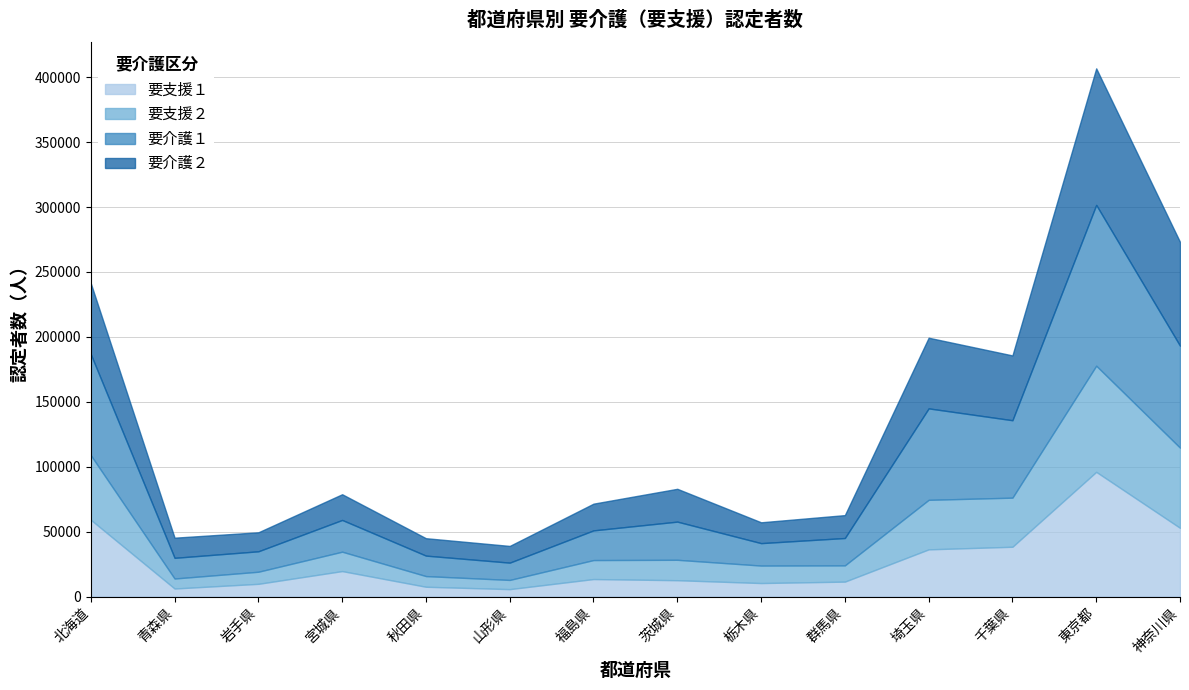

True or false: 要介護２ and 要支援２ cross at least once.

False